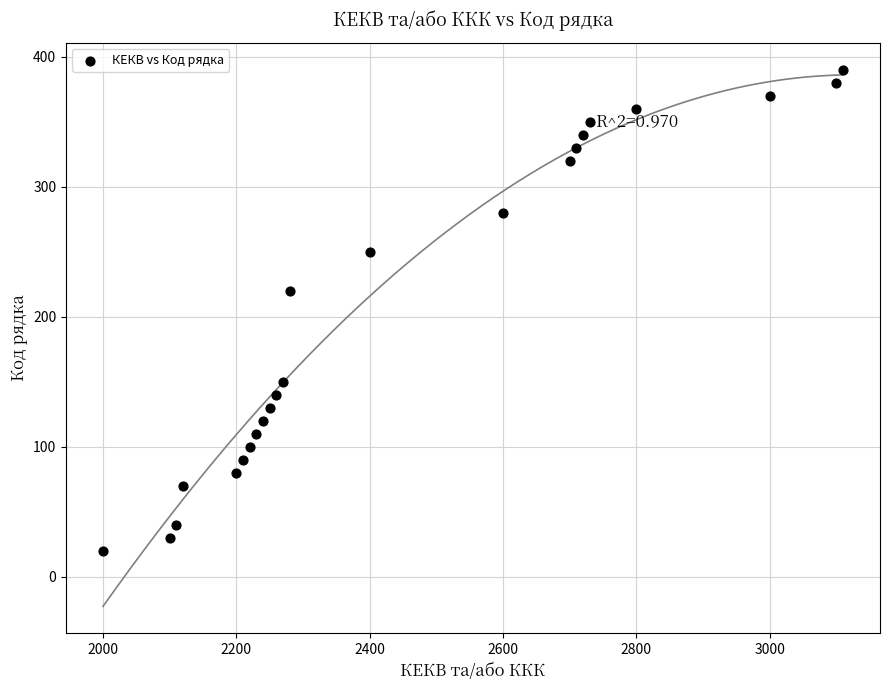

What is the range of Y values (max minus min)?

370